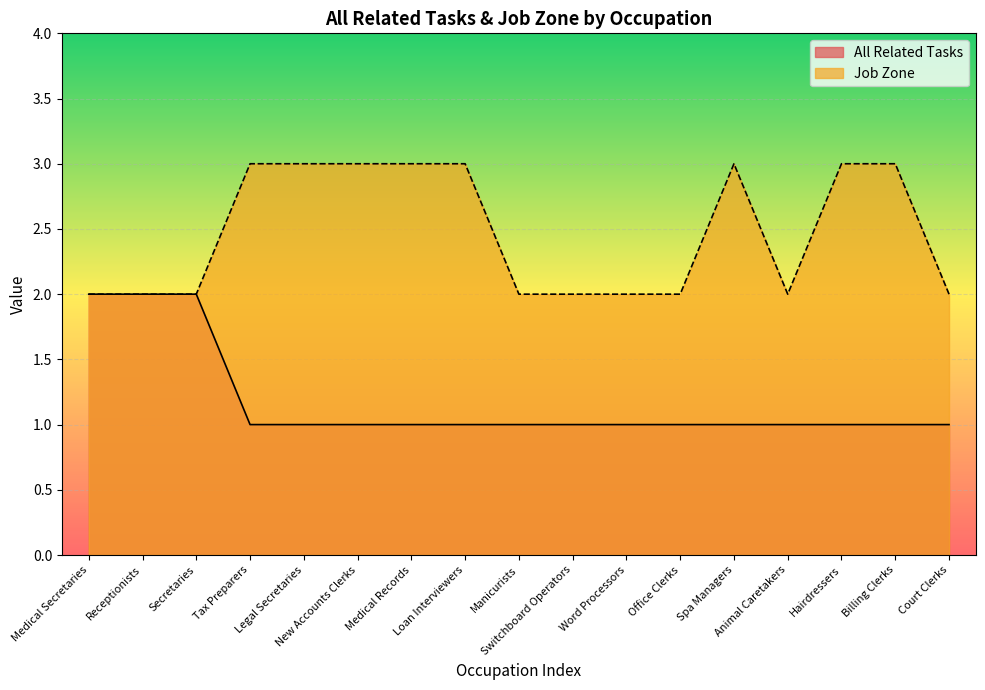

The Job Zone series shows 2 at Receptionists. True or false?

True